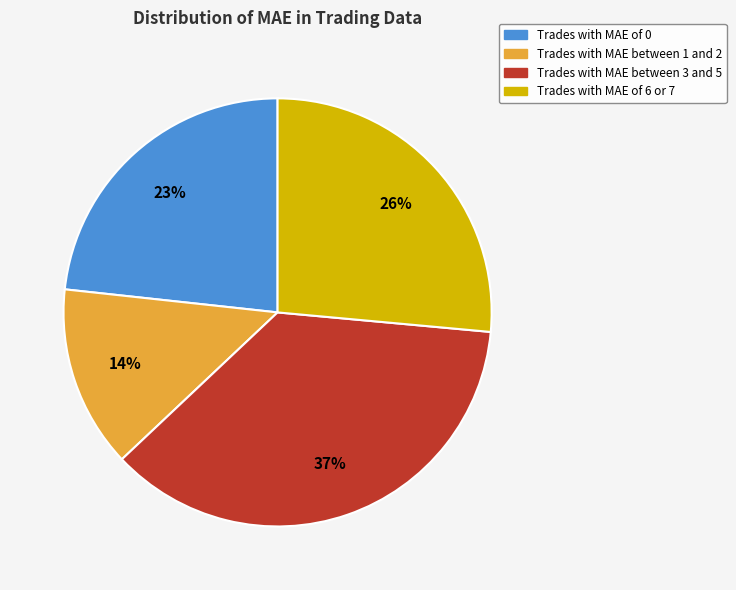

To the nearest percent, what is the average slice percentage?

25%